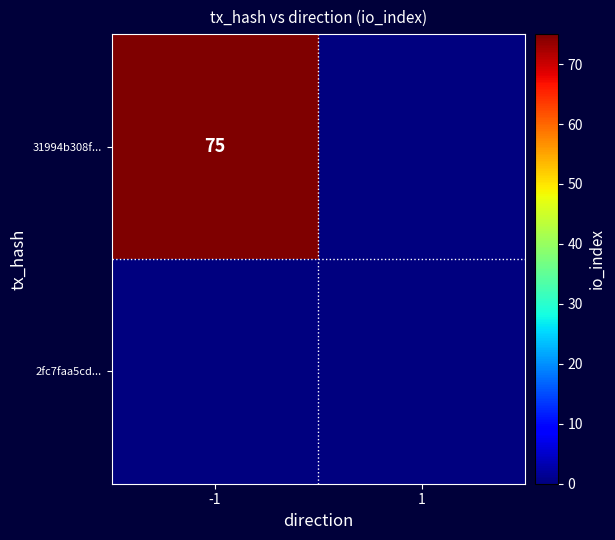

The value of 31994b308f... at -1 is 75. True or false?

True